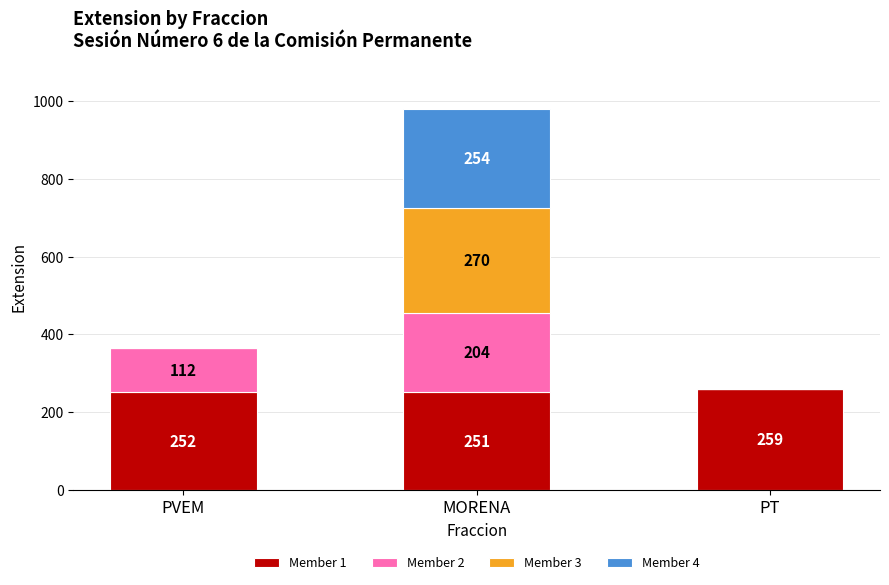

Is it true that Member 1 equals 259 at PT?

True